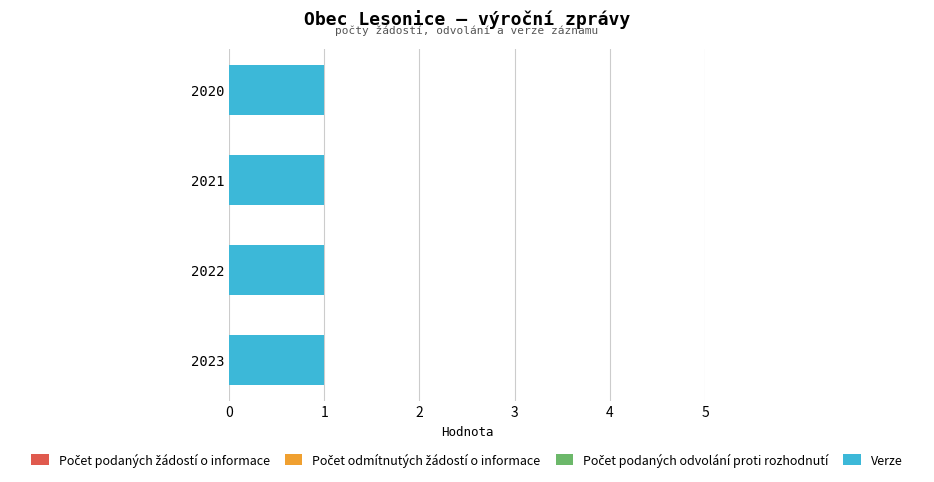

What are all the series names shown in the legend?

Počet podaných žádostí o informace, Počet odmítnutých žádostí o informace, Počet podaných odvolání proti rozhodnutí, Verze